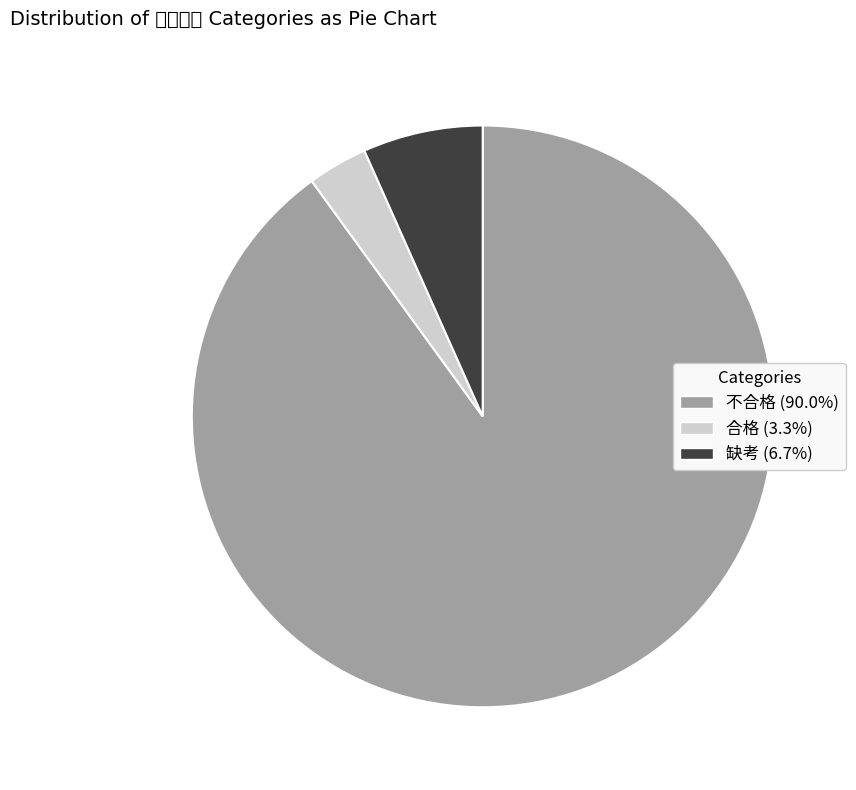

Which category has the biggest portion of the pie?

不合格